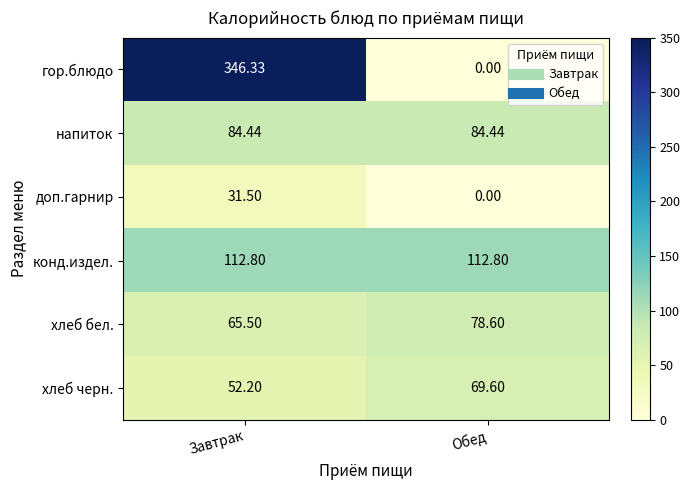

Rank the categories by доп.гарнир value from lowest to highest.

Обед, Завтрак